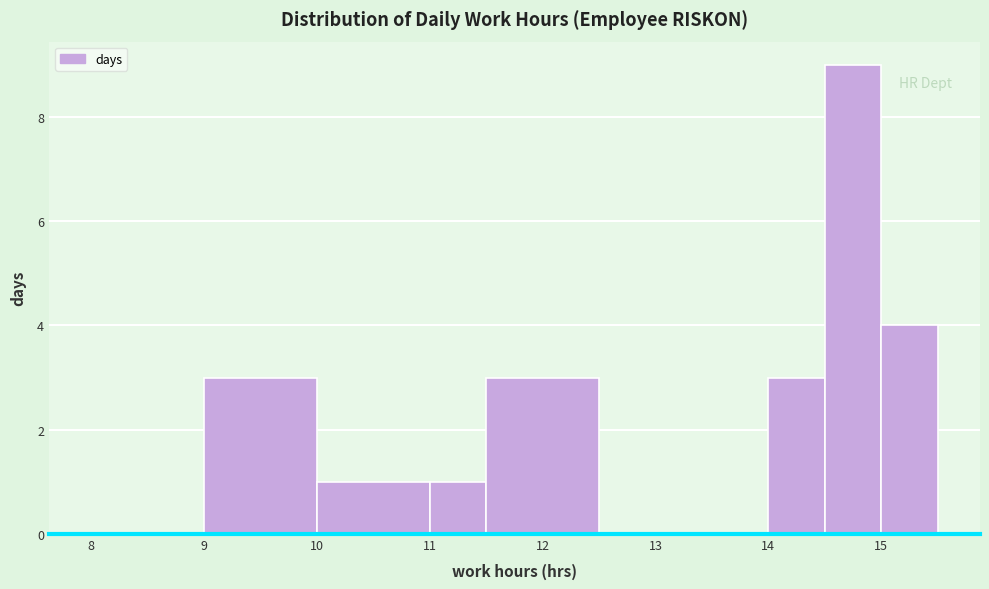

Reading left to right, list every bar in this chart as the range it spans on the x-axis followed by its height. The values are not printed on the chart, so give them approximately, as read against the axis.

8.0 to 9.0: 0
9.0 to 10.0: 3
10.0 to 11.0: 1
11.0 to 11.5: 1
11.5 to 12.5: 3
12.5 to 14.0: 0
14.0 to 14.5: 3
14.5 to 15.0: 9
15.0 to 15.5: 4